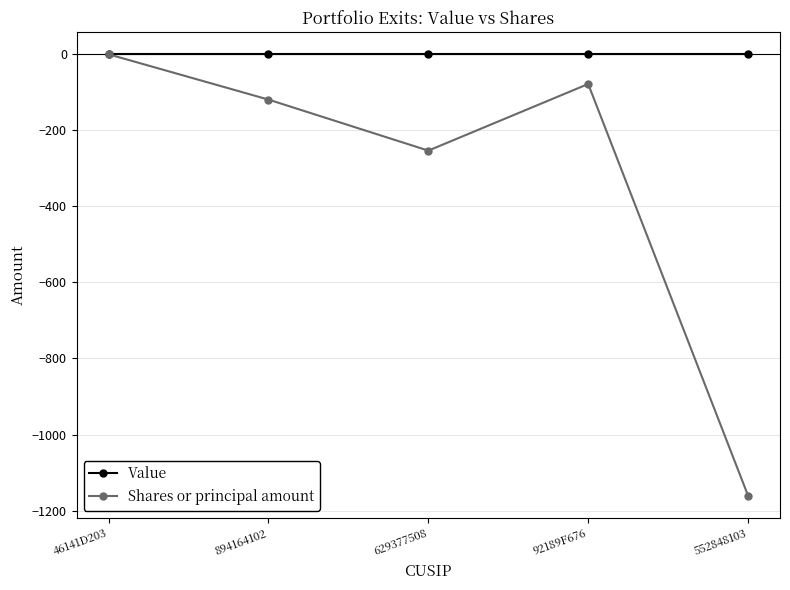

Reading right to left, what are all the values shown in this chart?

Value: 0	0	0	0	0
Shares or principal amount: -1160	-79	-254	-120	-1